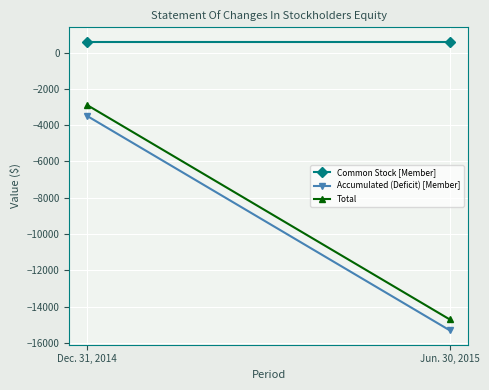

Rank the categories by Accumulated (Deficit) [Member] value from lowest to highest.

Jun. 30, 2015, Dec. 31, 2014